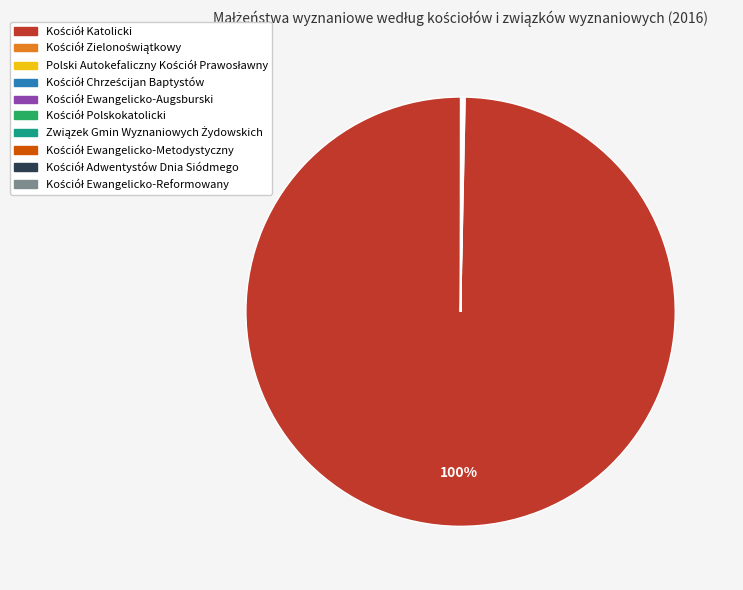

Is there any slice that represents more than half of the pie?

Yes